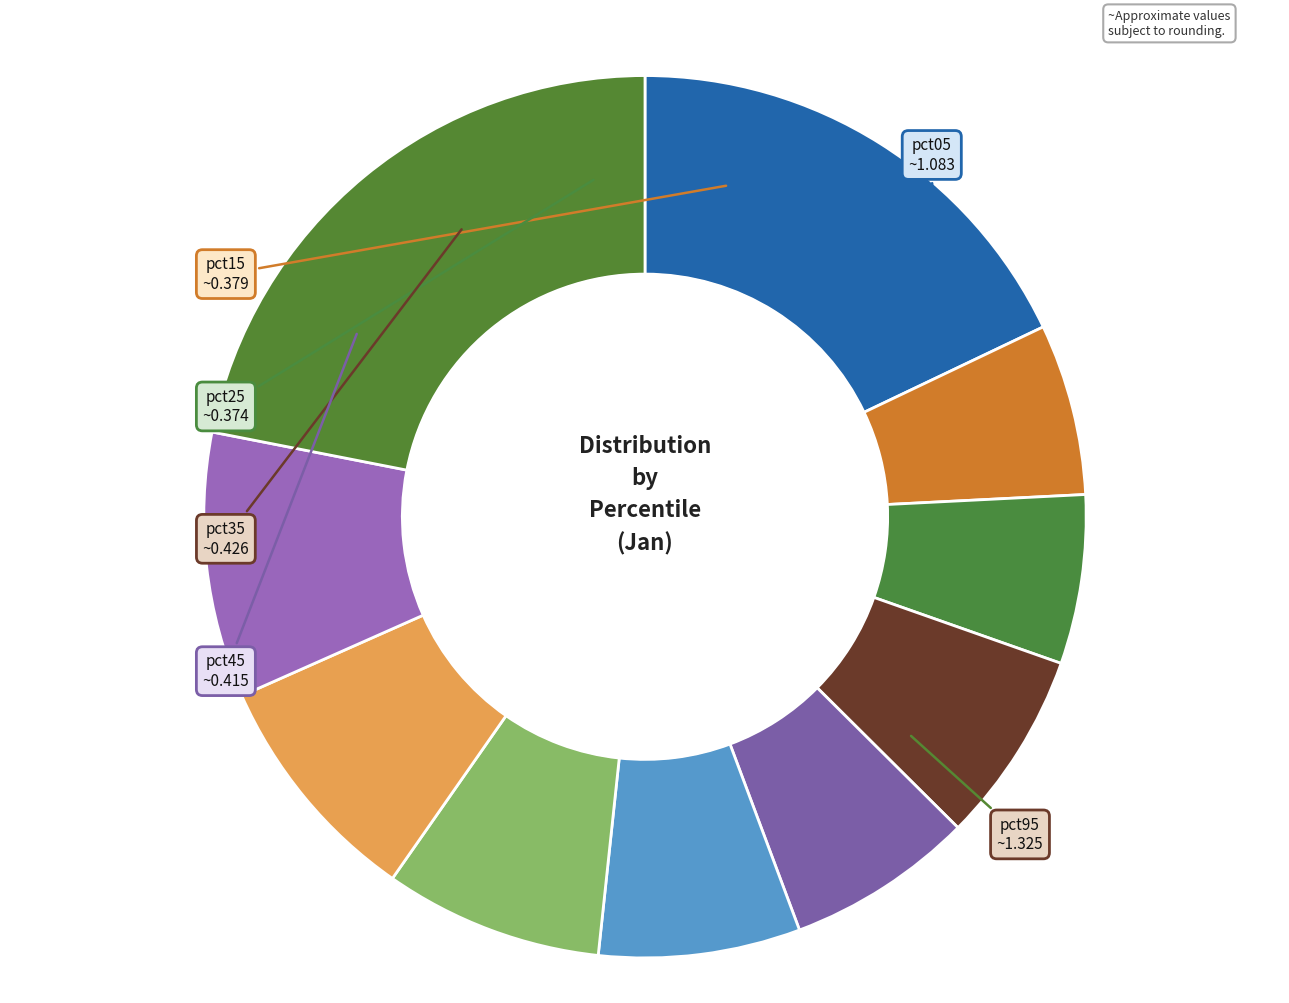

How many segments does this pie chart have?

10